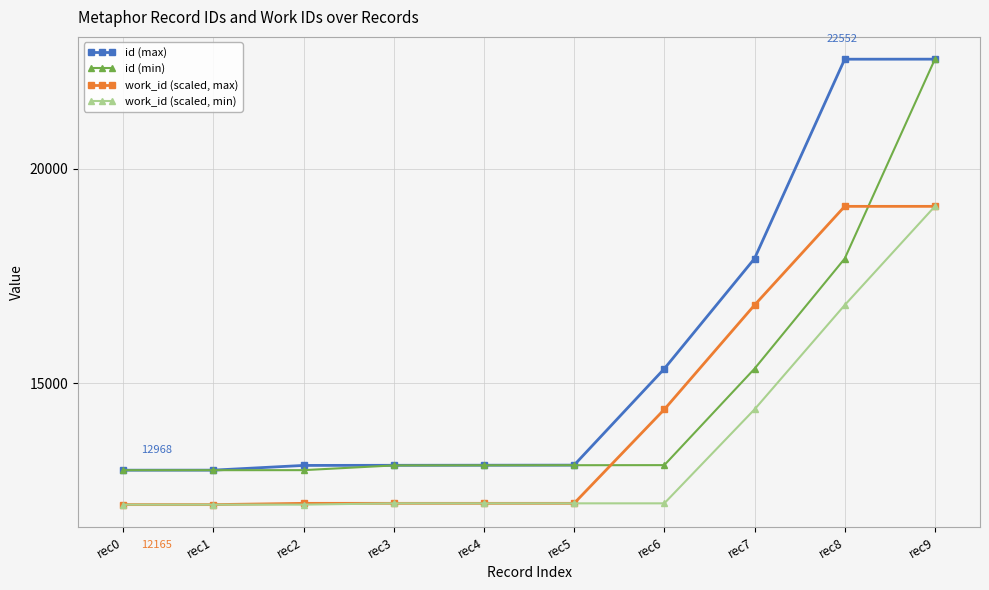

At which category is the sum across all series the highest?

rec9